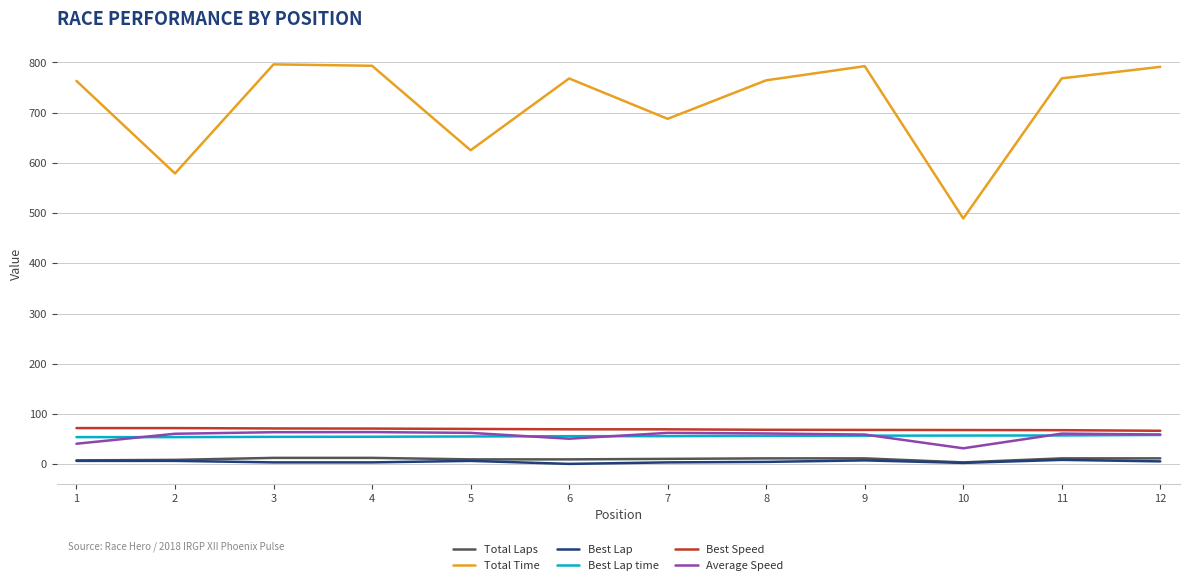

What is the sum of the Total Time values at 3 and 10?

1285.8